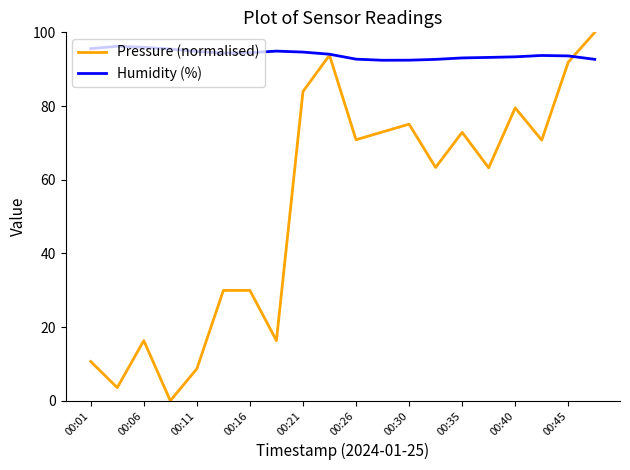

Which series has the largest total across all categories?

Humidity (%)